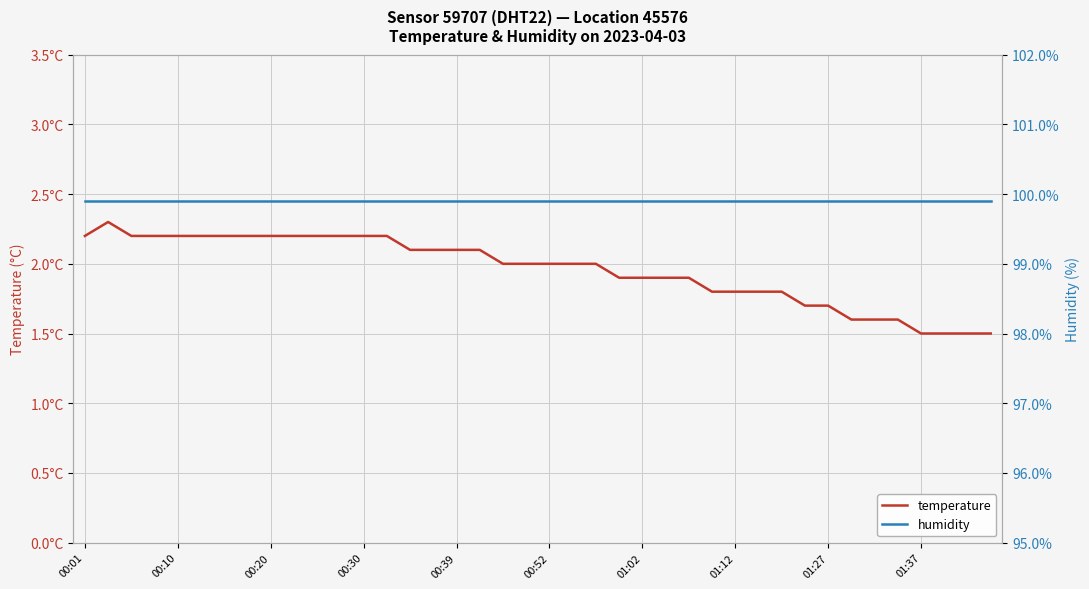

Where does the temperature series first go above 2?

00:01